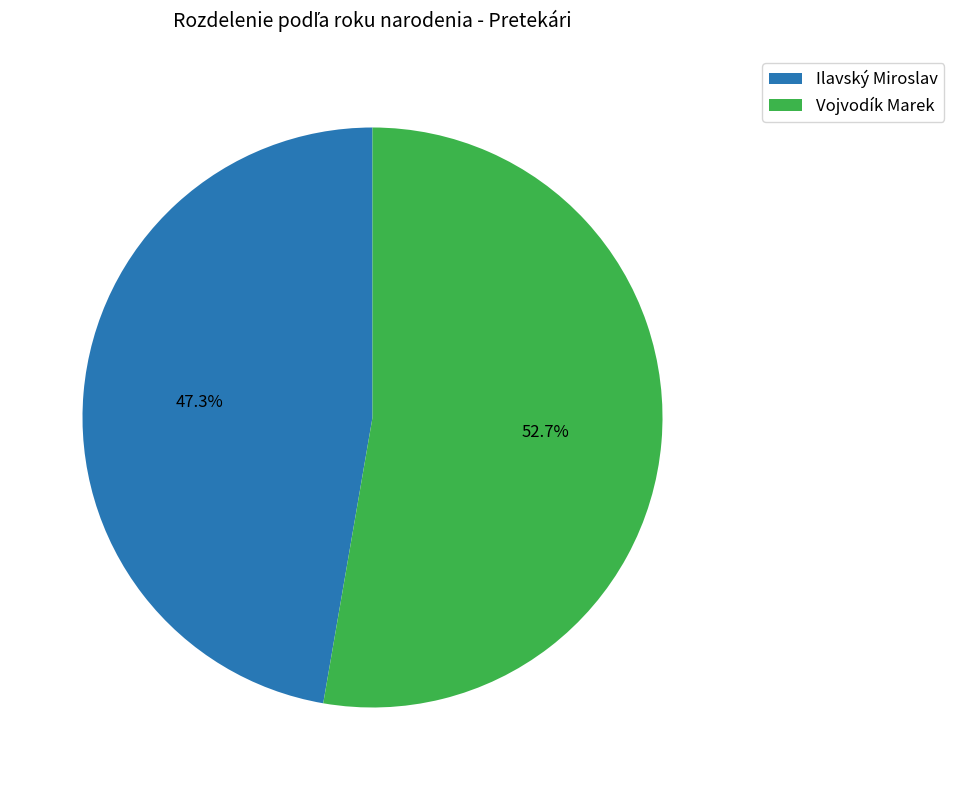

Approximately how many times larger is the value at Ilavský Miroslav compared to Vojvodík Marek?

0.9